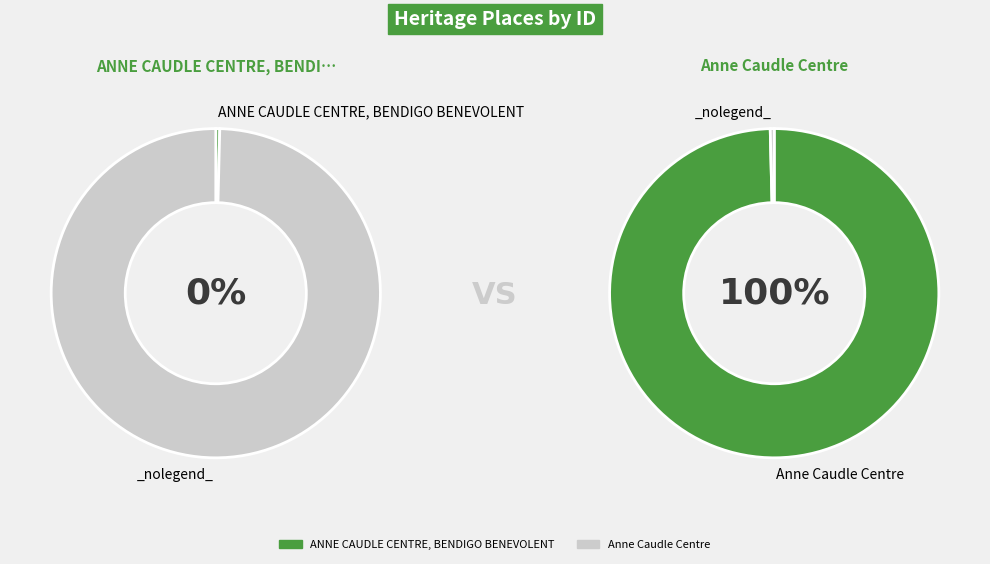

How many slices are in this pie chart?

2